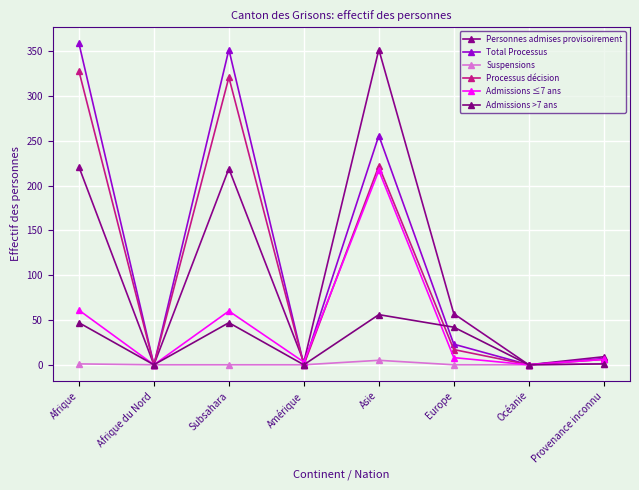

List the series in order of their peak value, lowest first.

Suspensions, Admissions >7 ans, Admissions ≤7 ans, Processus décision, Personnes admises provisoirement, Total Processus